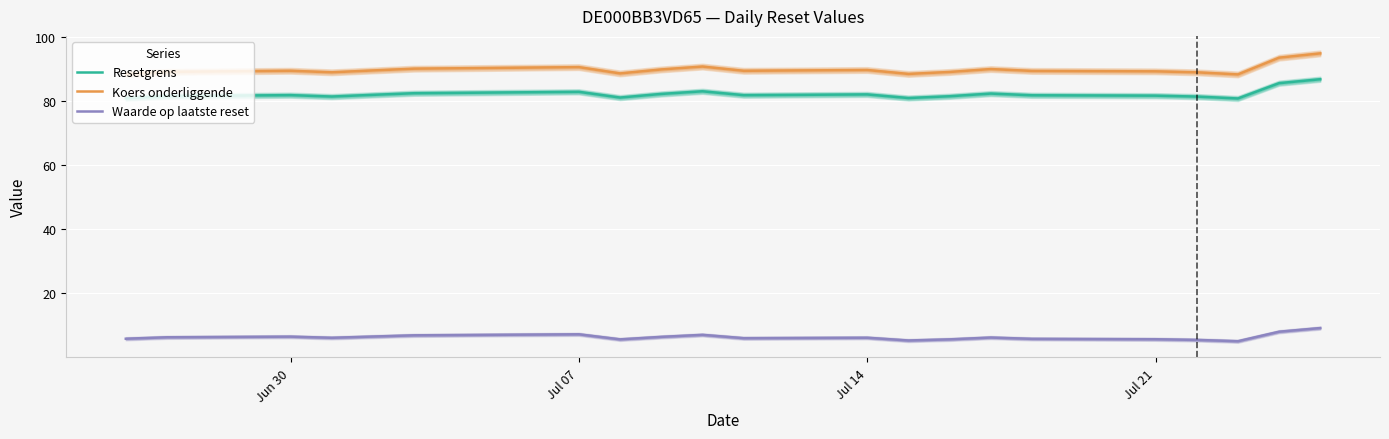

At how many categories does at least one series exceed 79?

21